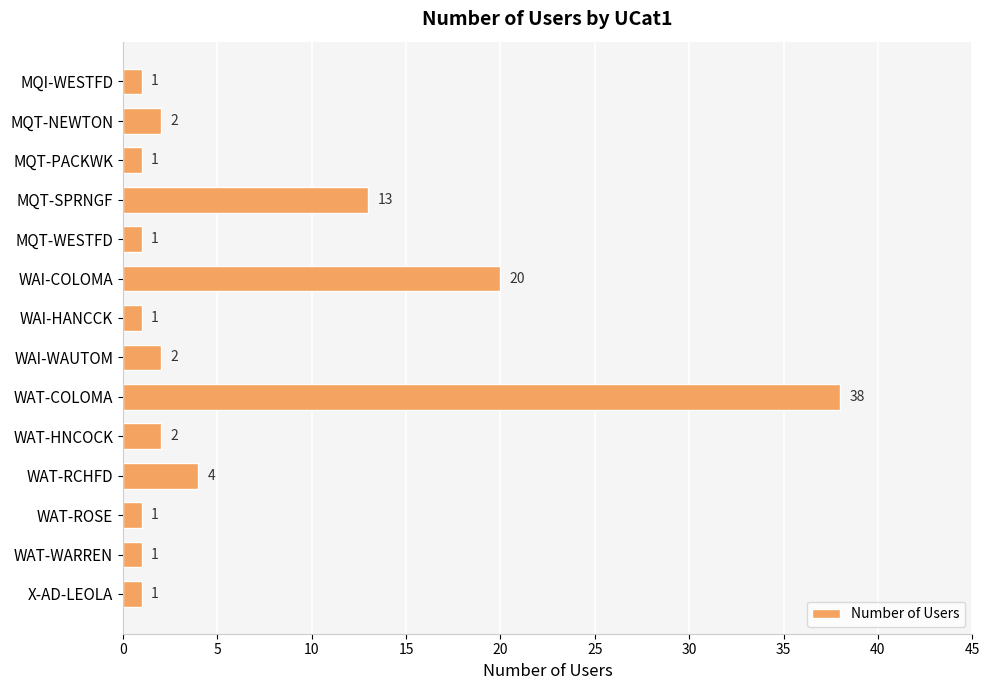

Reading bottom to top, transcribe all the data shown in this chart.

X-AD-LEOLA=1	WAT-WARREN=1	WAT-ROSE=1	WAT-RCHFD=4	WAT-HNCOCK=2	WAT-COLOMA=38	WAI-WAUTOM=2	WAI-HANCCK=1	WAI-COLOMA=20	MQT-WESTFD=1	MQT-SPRNGF=13	MQT-PACKWK=1	MQT-NEWTON=2	MQI-WESTFD=1